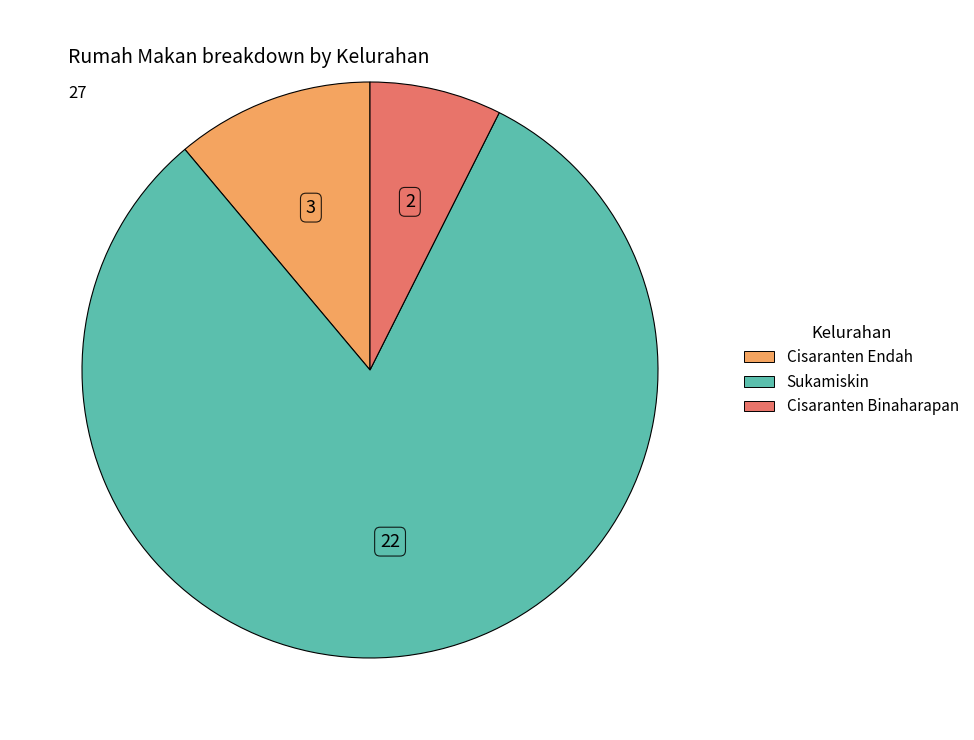

Is it true that Cisaranten Endah is 1% of the pie?

False